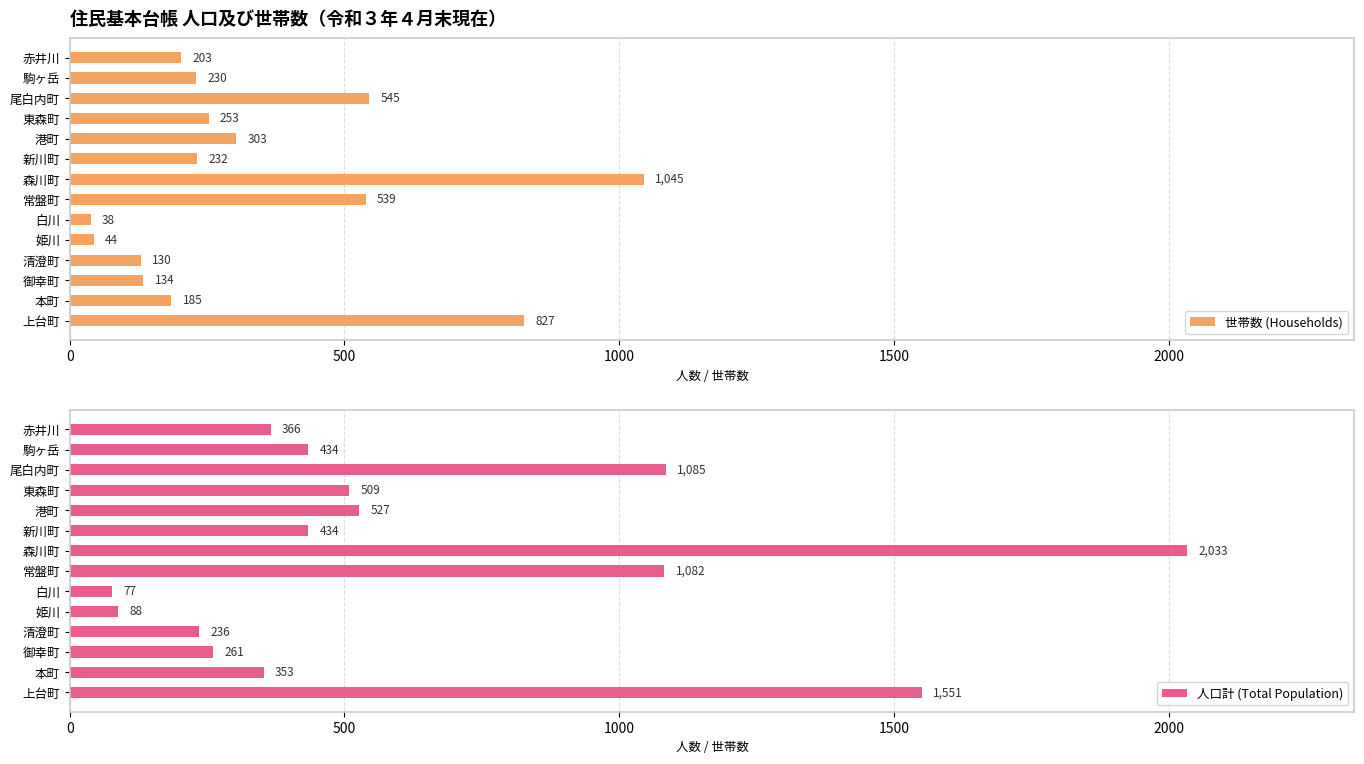

Read the 世帯数 (Households) value at 白川, to the nearest 10.

40